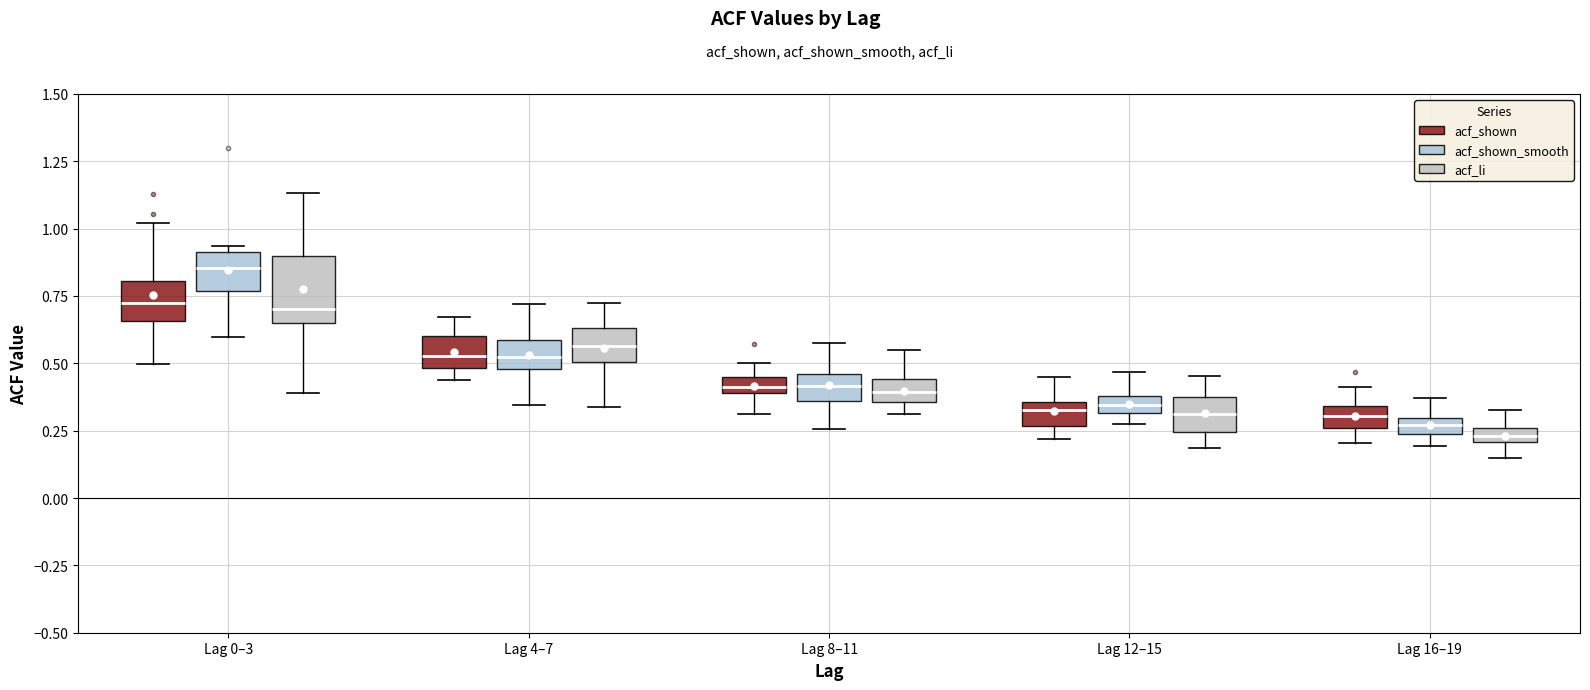

Where is the upper edge of the box for Lag 4–7 (acf_li) on the y-axis? The values are not printed on the chart, so give them approximately, as read against the axis.

0.65